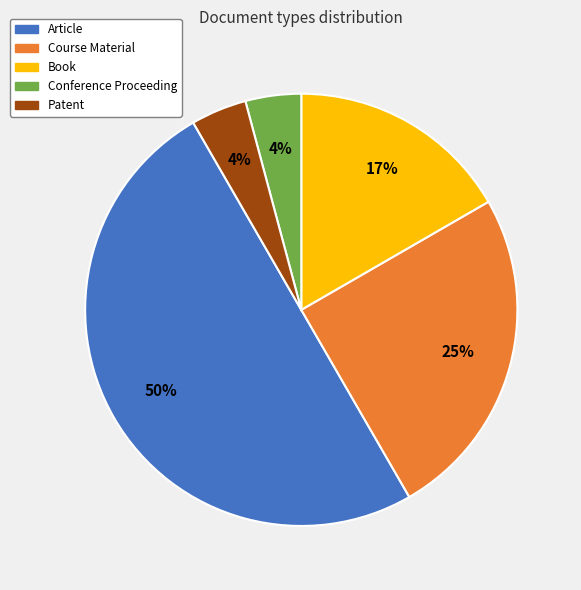

What is the ratio of the value at Conference Proceeding to the value at Patent?

1.0